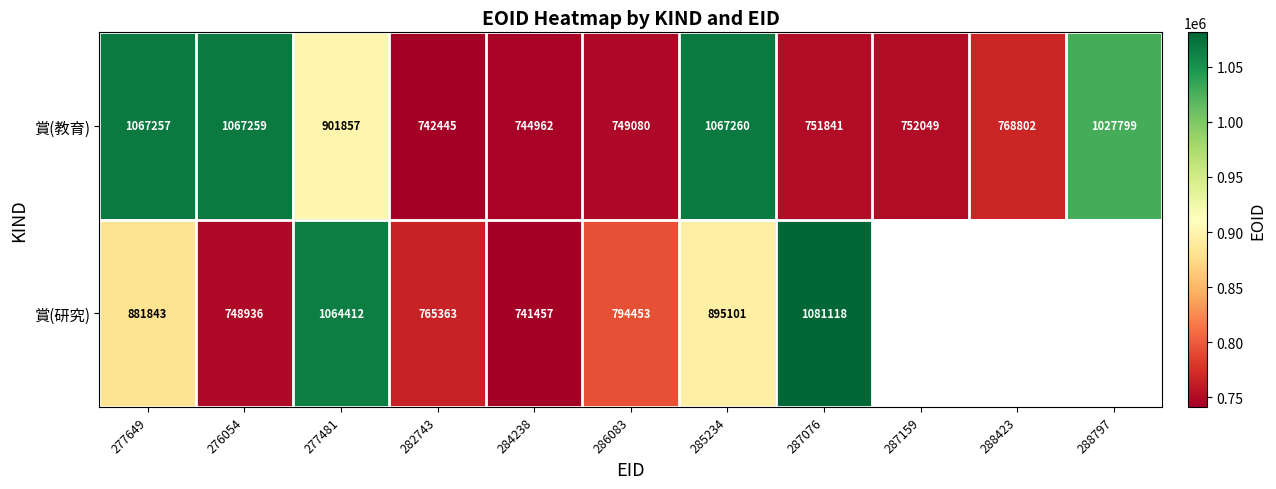

What is the sum of the 賞(教育) values at 288797 and 286083?

1776879